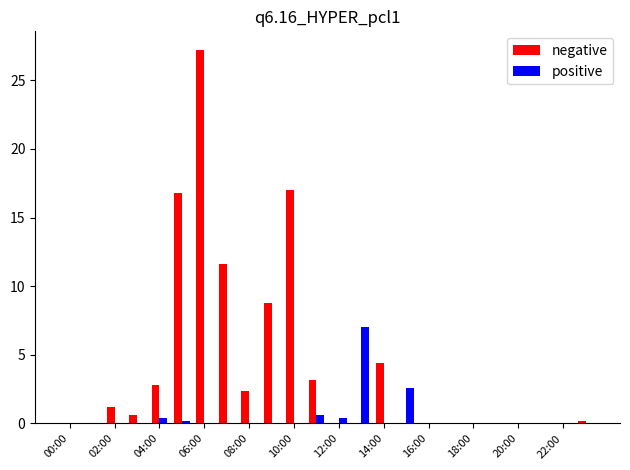

Which series has the largest range (max minus min)?

negative